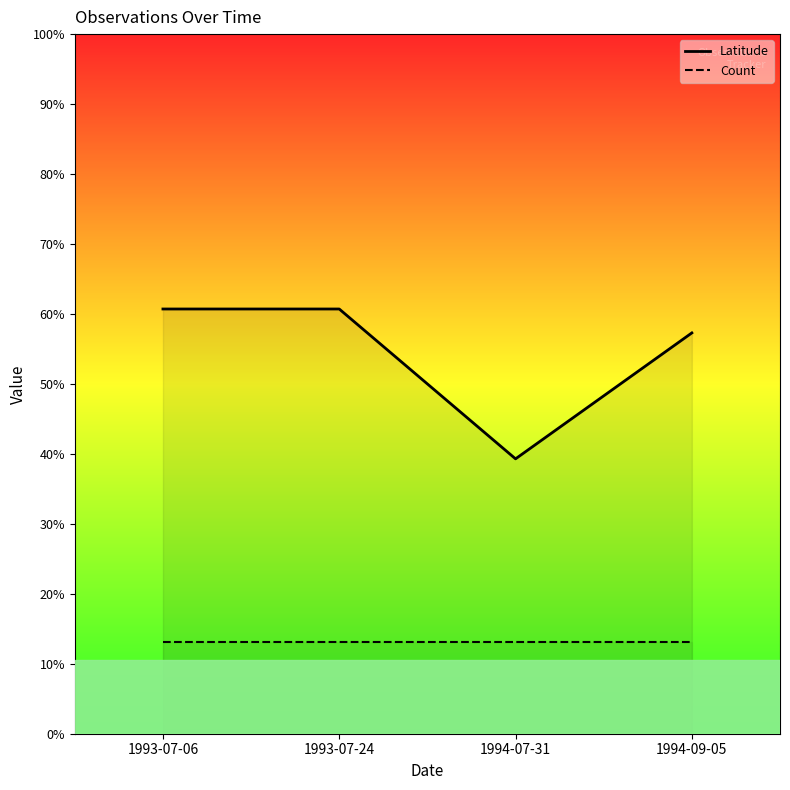

Rank the series at 1994-09-05 from lowest to highest value.

Count, Latitude